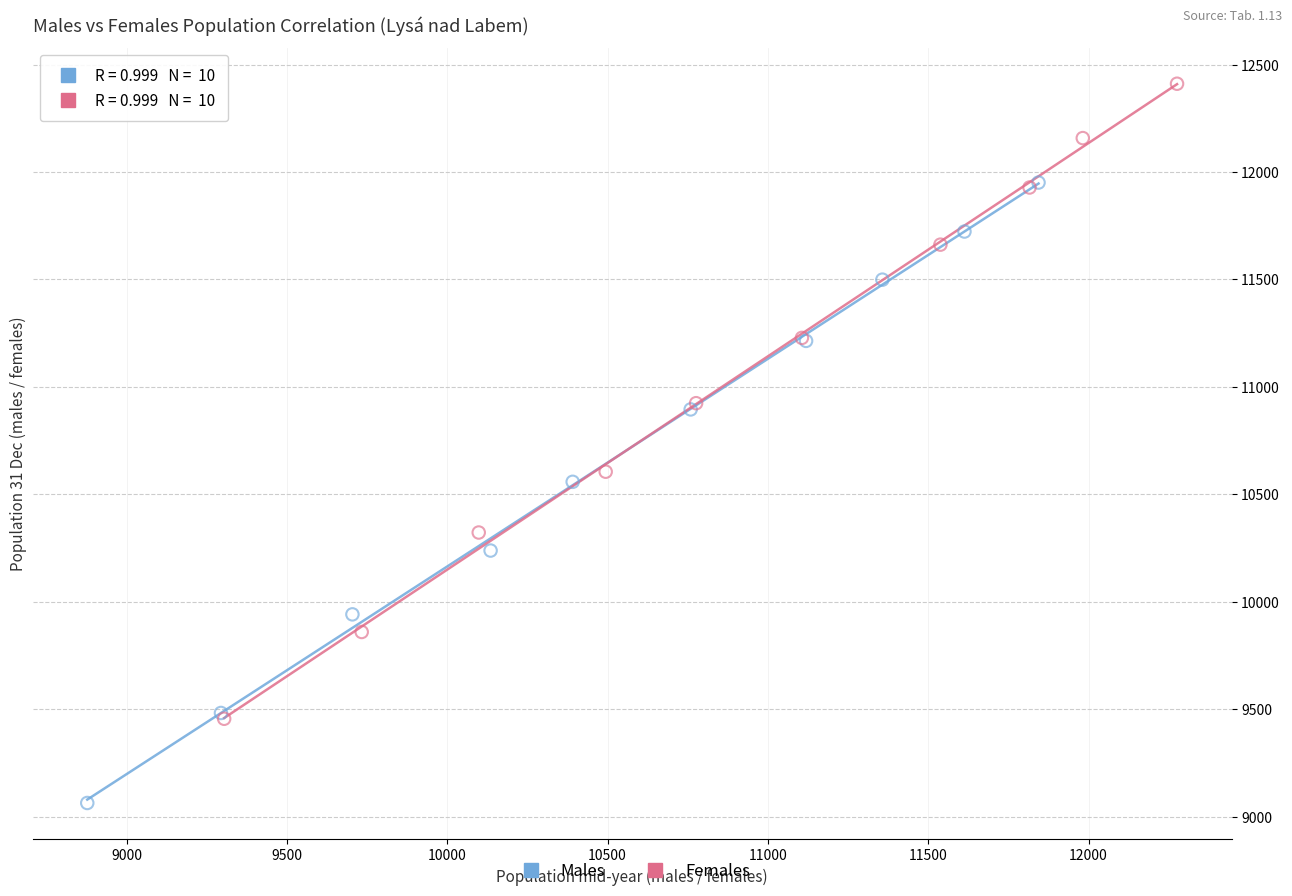

Which series contains the highest Y value?

Females